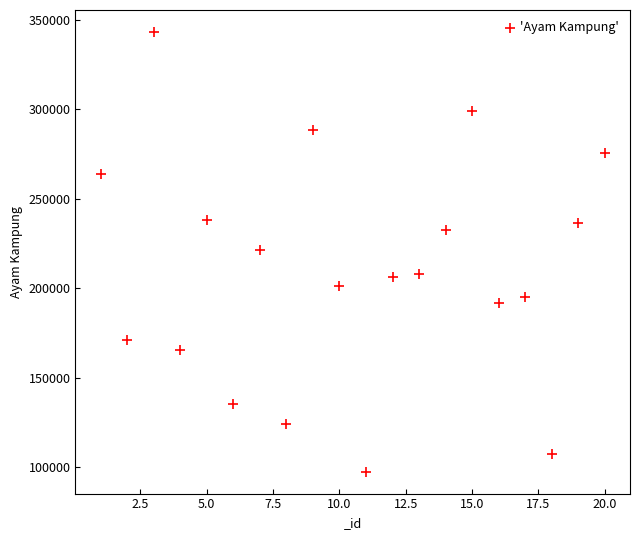

What is the range of X values (max minus min)?

19